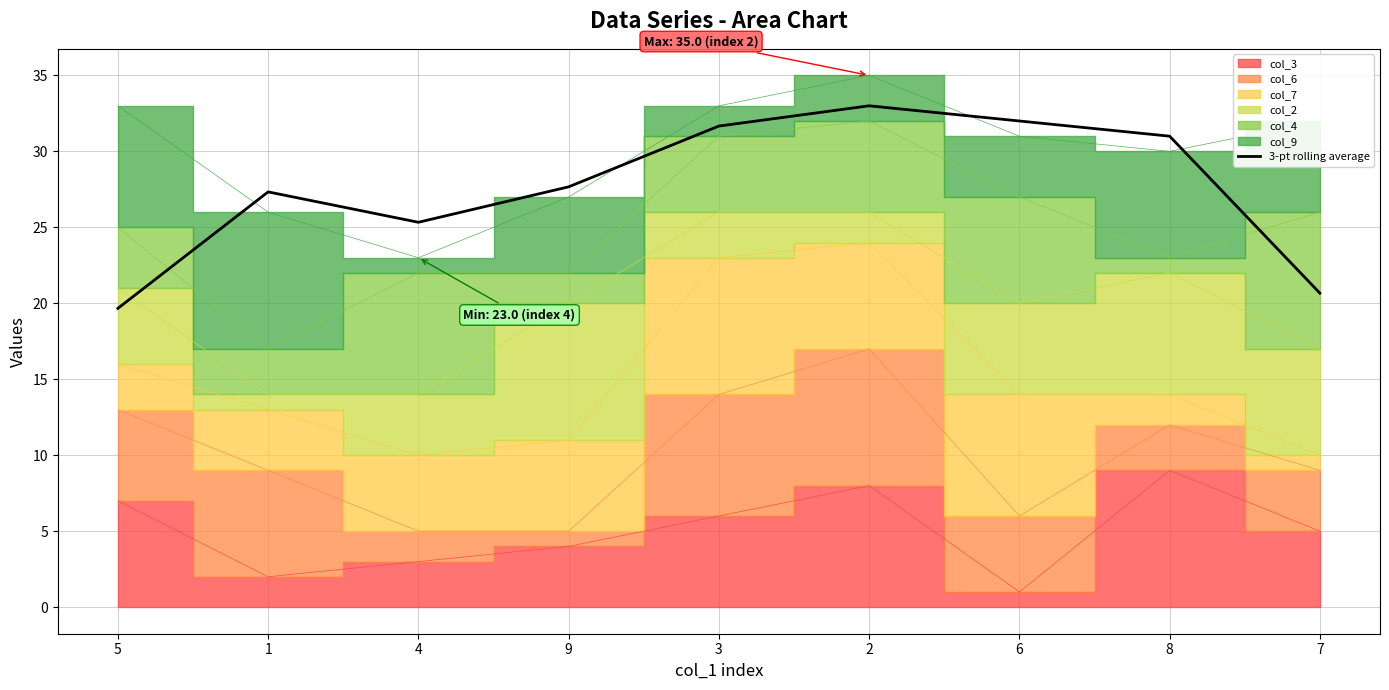

What is the value of the 7th point from the left?

32.0